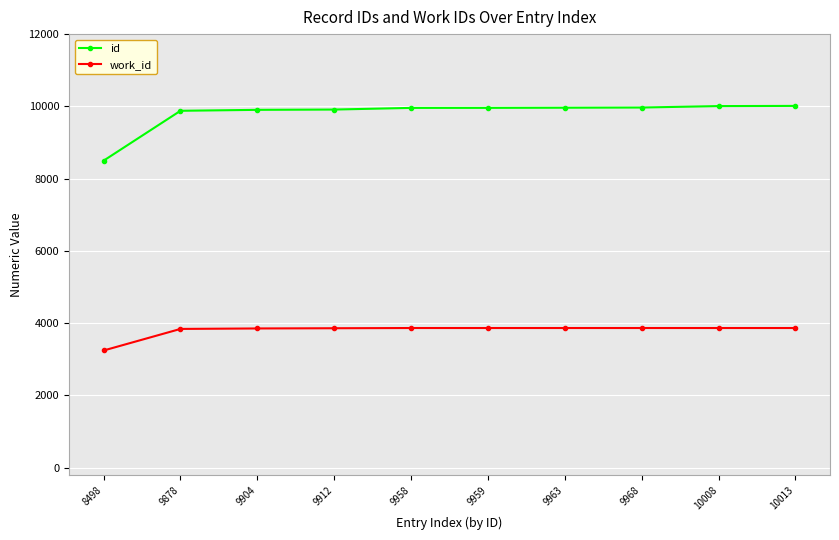

How many values in the work_id series are below 3866?

4